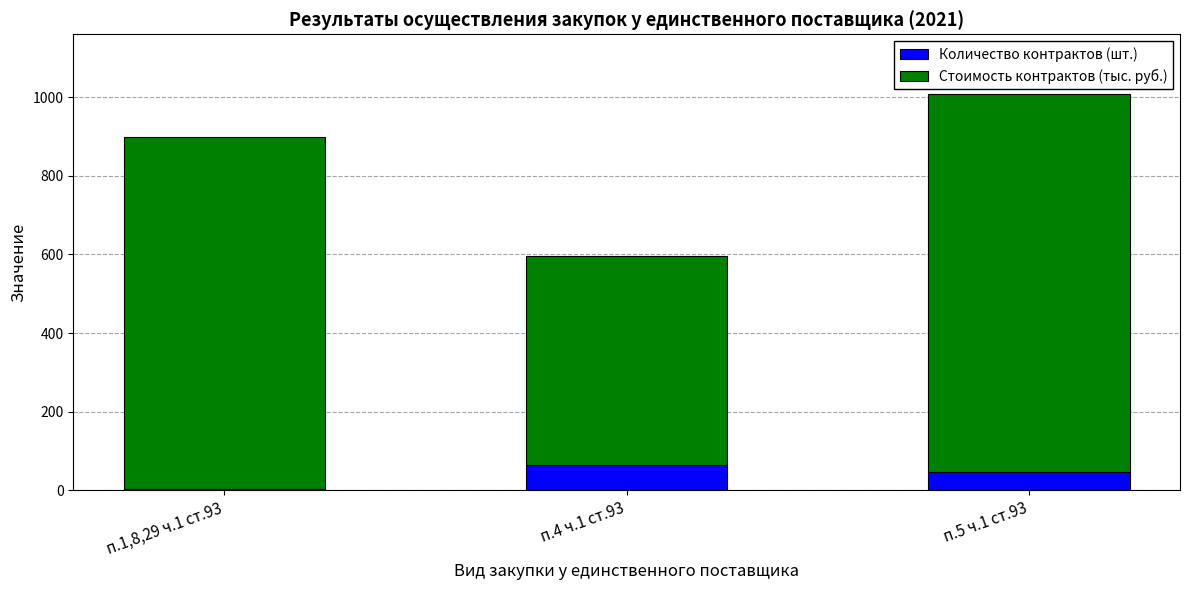

At which label is Количество контрактов (шт.) closest to 34?

п.5 ч.1 ст.93